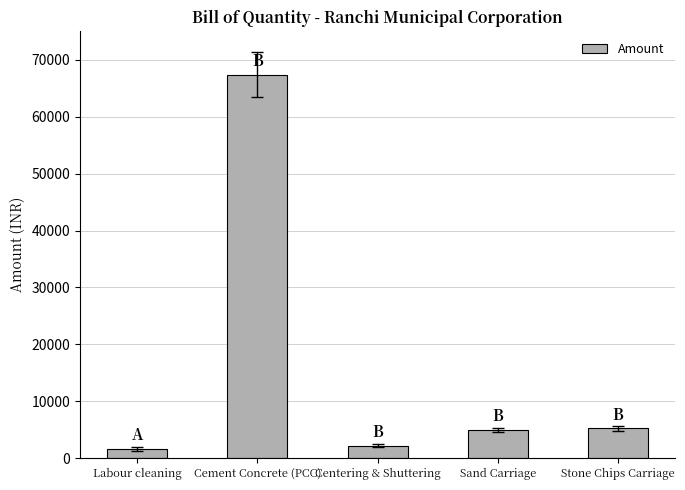

Does the chart contain any negative values?

No